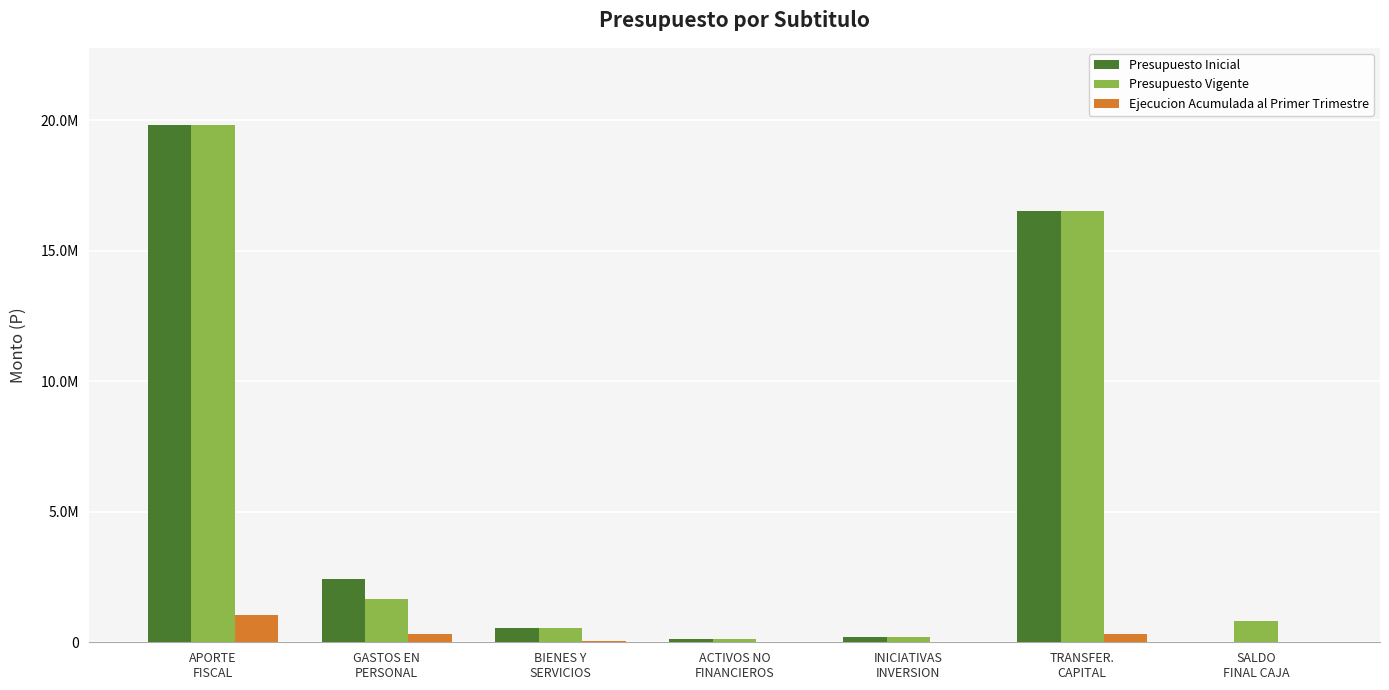

Are the bars horizontal?

No